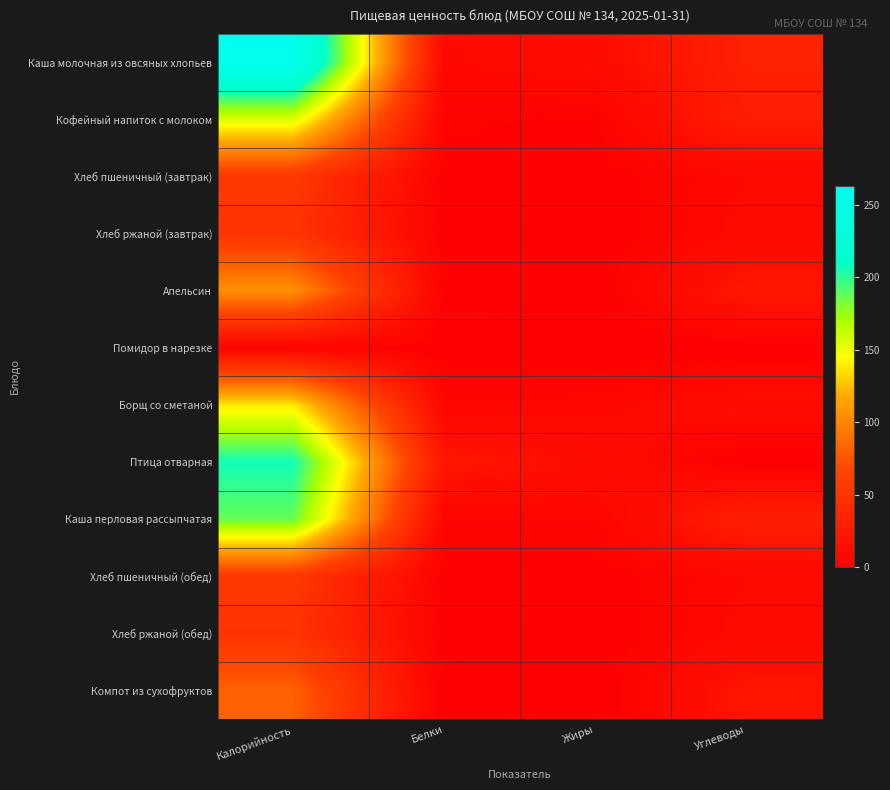

How many series are shown in this chart?

12